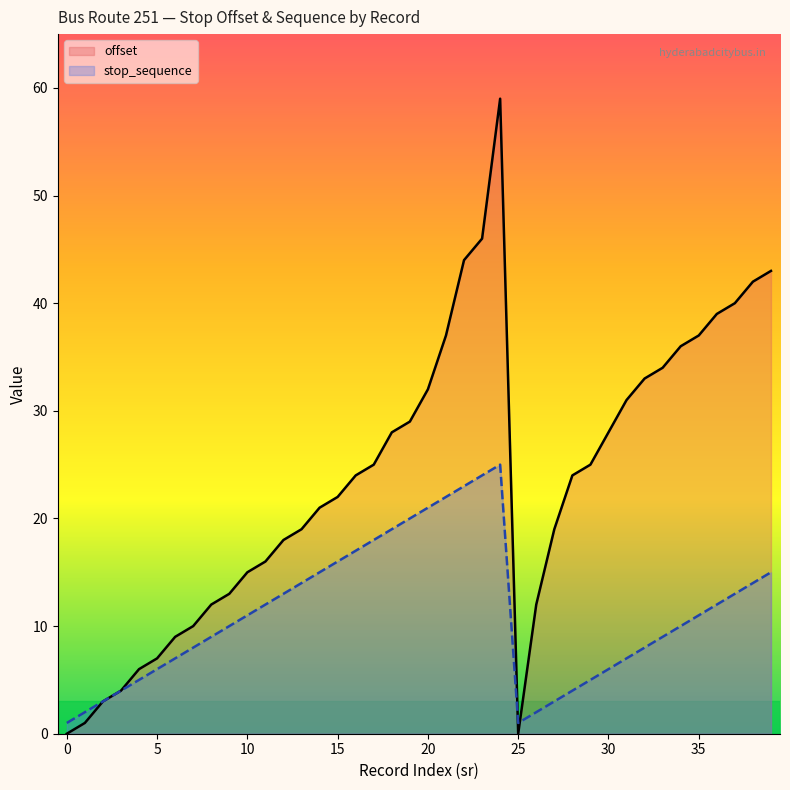

Between 15 and 33, which series saw the biggest shift?

offset